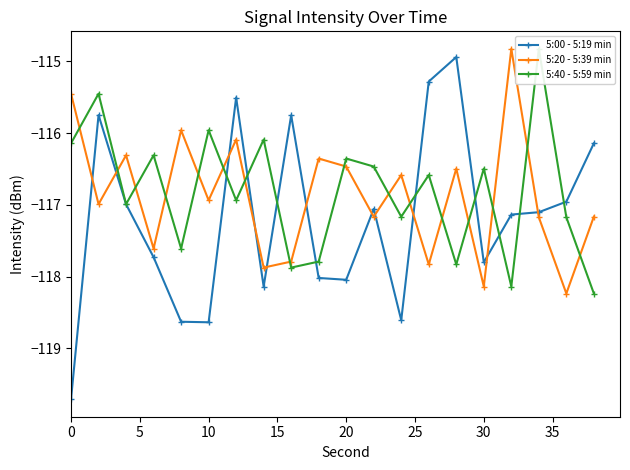

At how many categories does at least one series exceed -118?

20